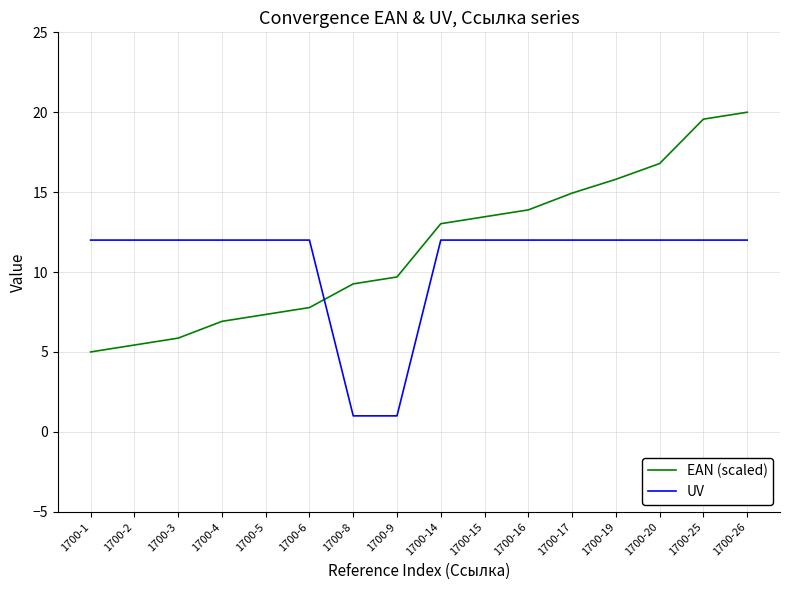

True or false: UV and EAN (scaled) intersect in this chart.

True